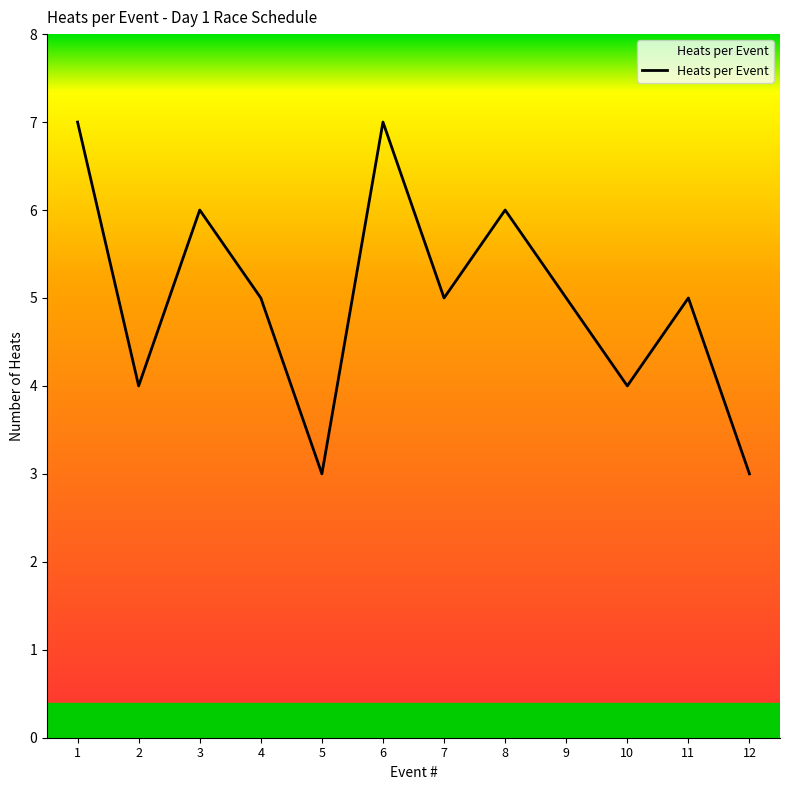

Which has a higher value, 3 or 10?

3